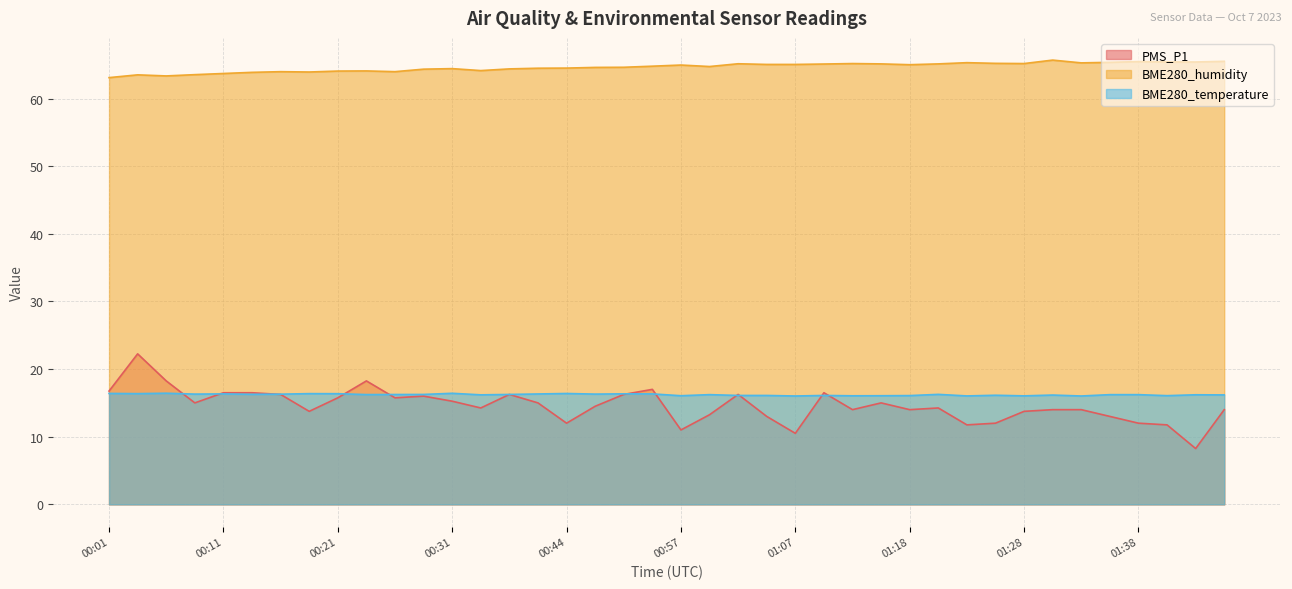

What is the difference between the maximum and second lowest values in the BME280_humidity series?

2.3